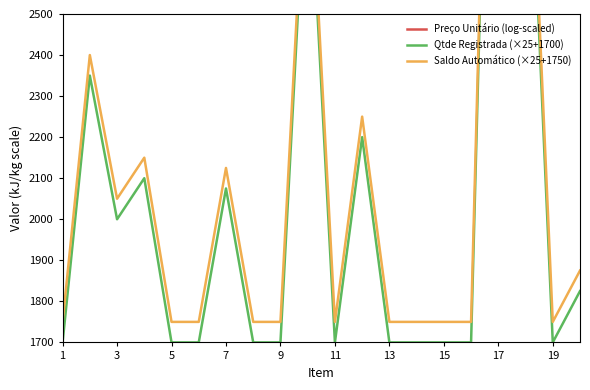

True or false: Preço Unitário (log-scaled) and Qtde Registrada (×25+1700) intersect in this chart.

False